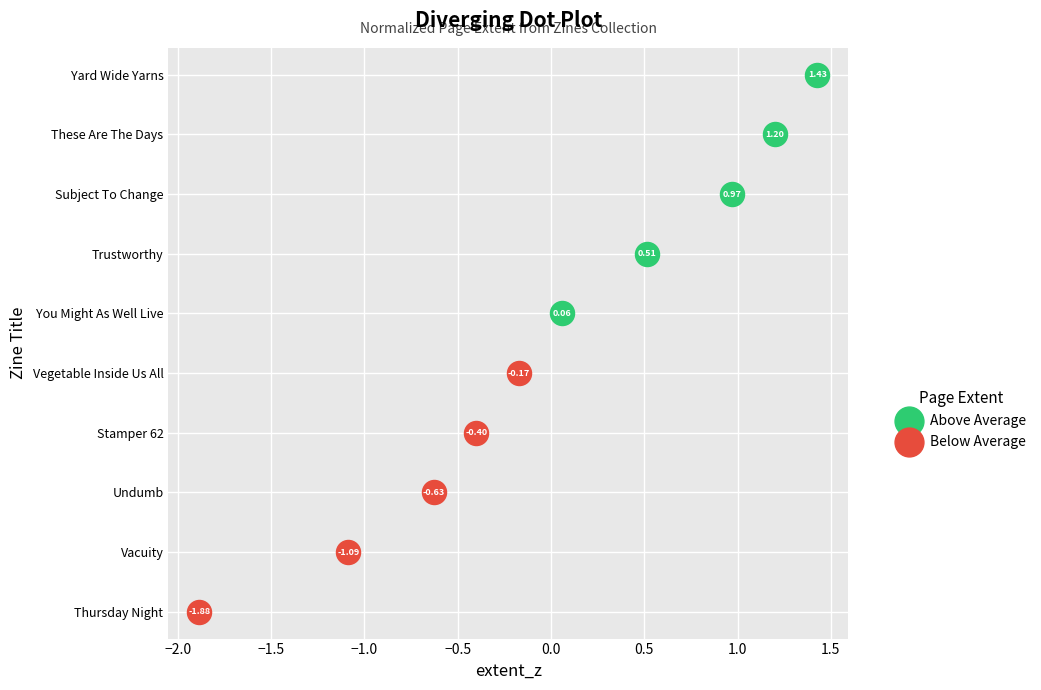

Which series contains the highest Y value?

Above Average